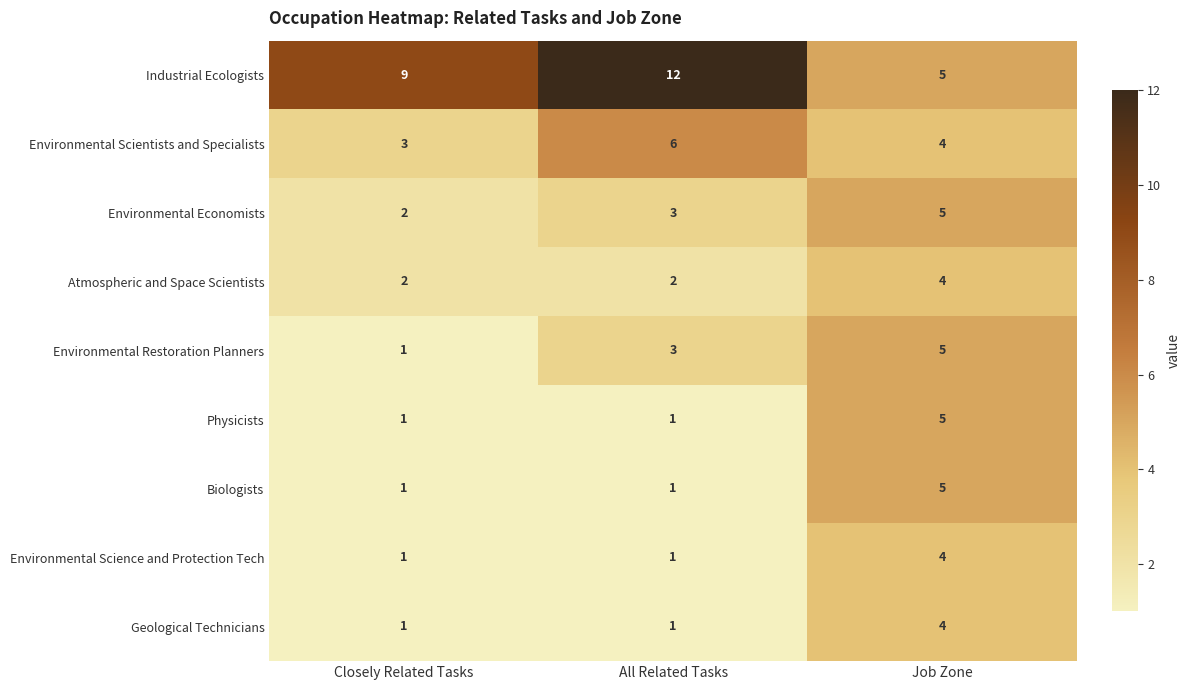

True or false: Environmental Restoration Planners has a value of 5 at All Related Tasks.

False